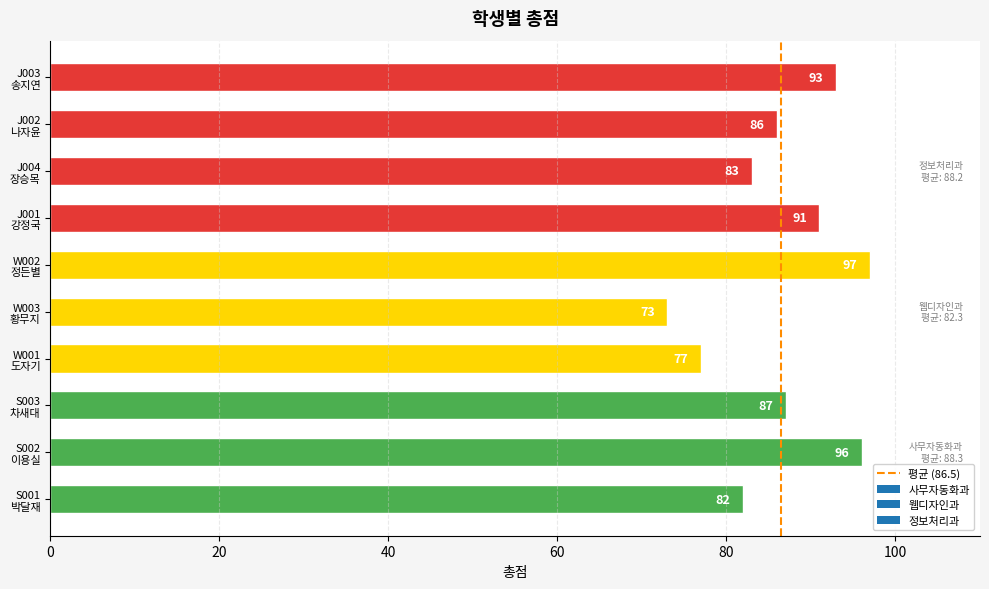

List the labels in order of value, smallest first.

W003
황무지, W001
도자기, S001
박달재, J004
장승목, J002
나자윤, S003
차새대, J001
강정국, J003
송지연, S002
이용실, W002
정든별